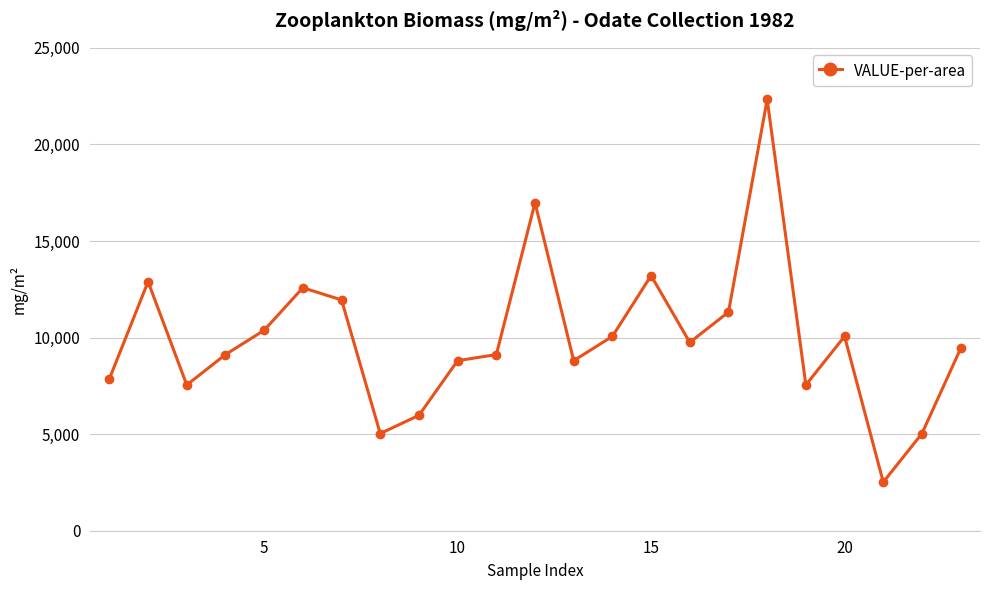

How many data points are less than 9434?

11